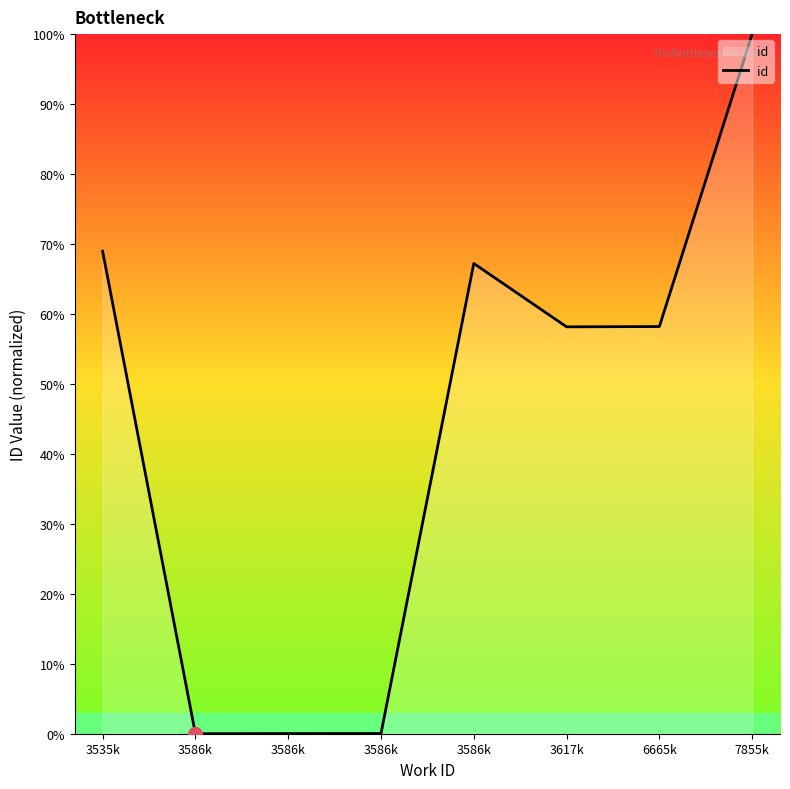

What is the sum of the values at 3535k and 7855k?

169.0